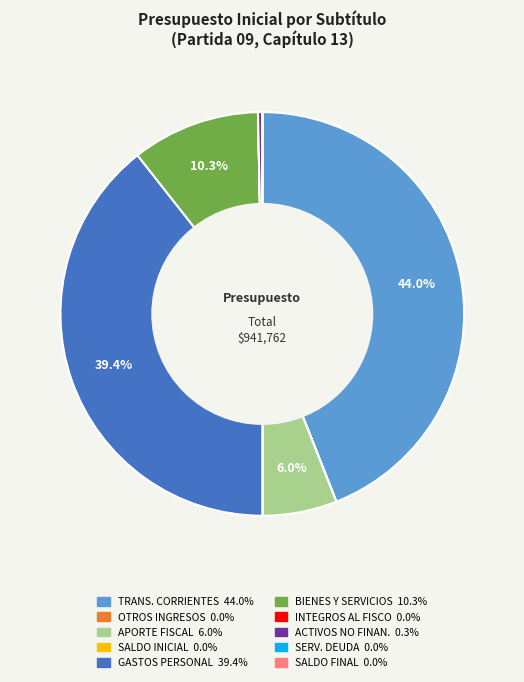

Is there a majority slice in this chart?

No